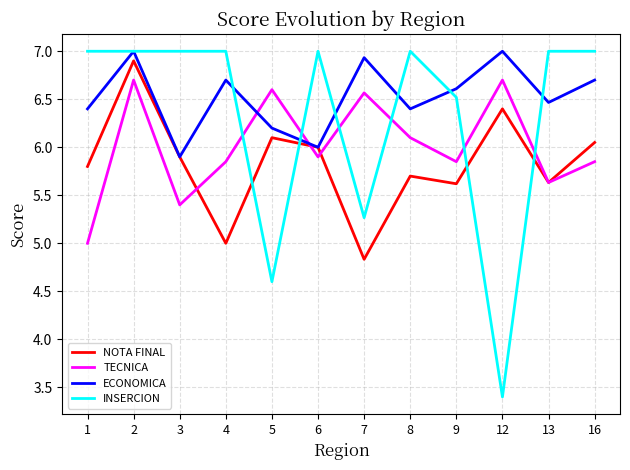

Which series has the largest range (max minus min)?

INSERCION